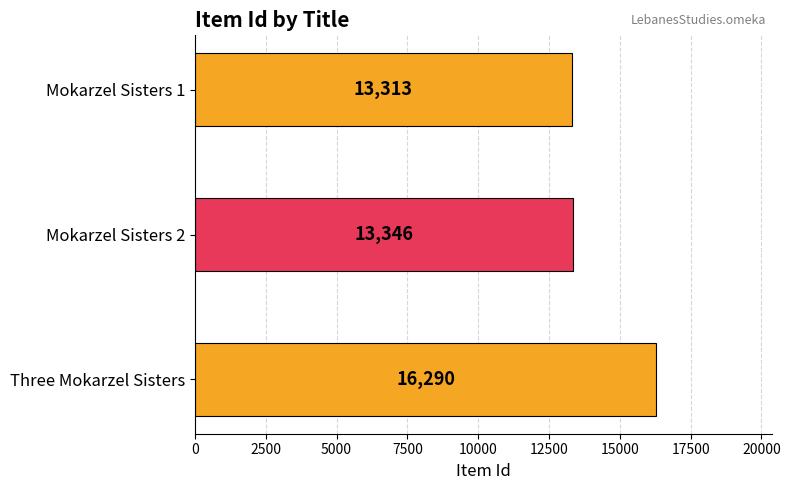

Are the bars grouped side by side (vs. stacked)?

No